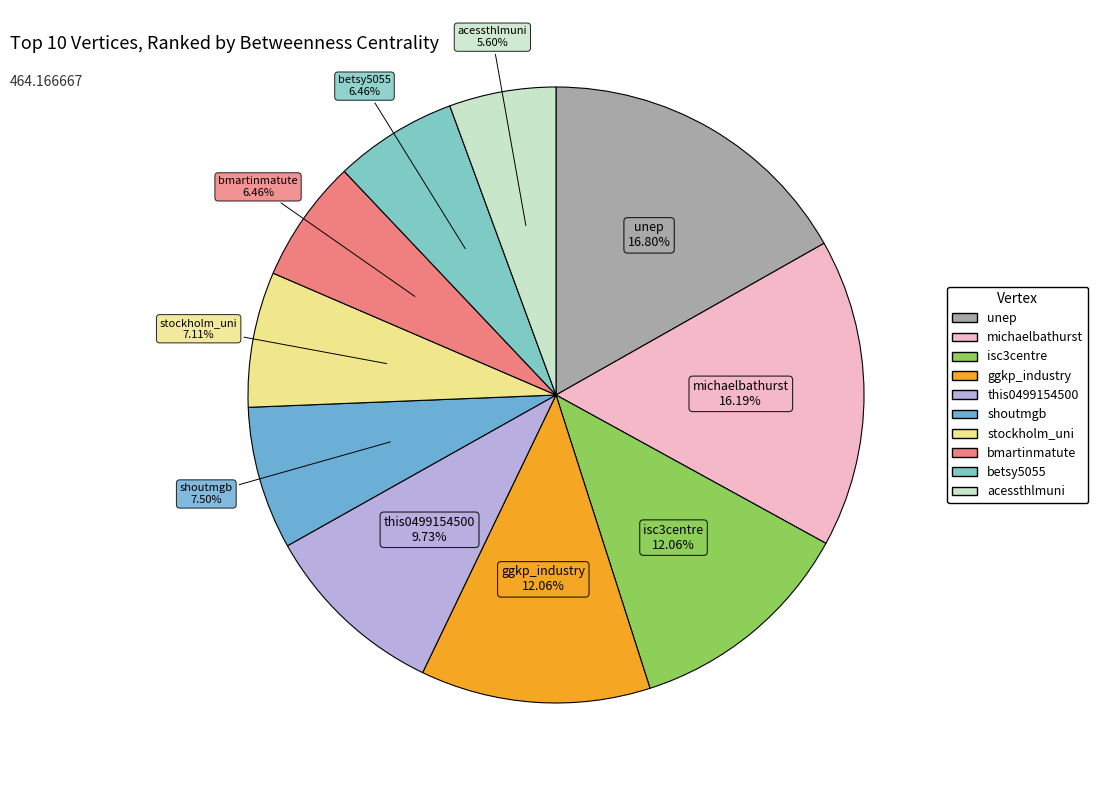

To the nearest percent, what percentage of the pie is michaelbathurst?

16%